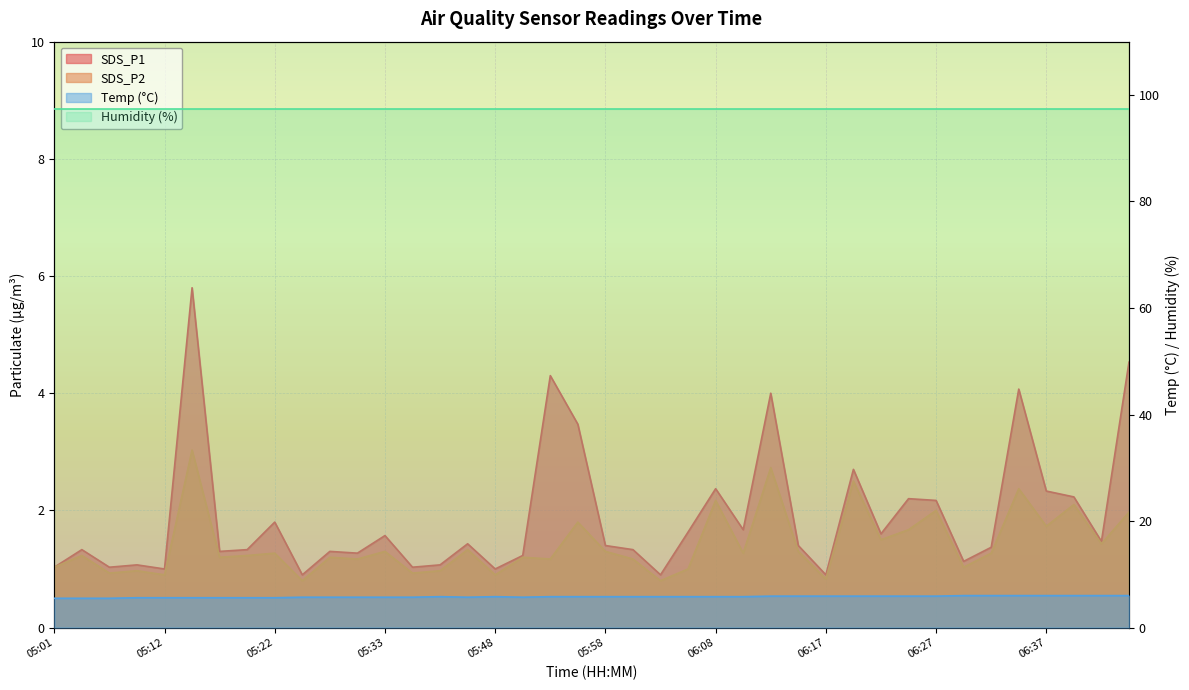

What is the approximate value of SDS_P2 at 05:01?

1.0